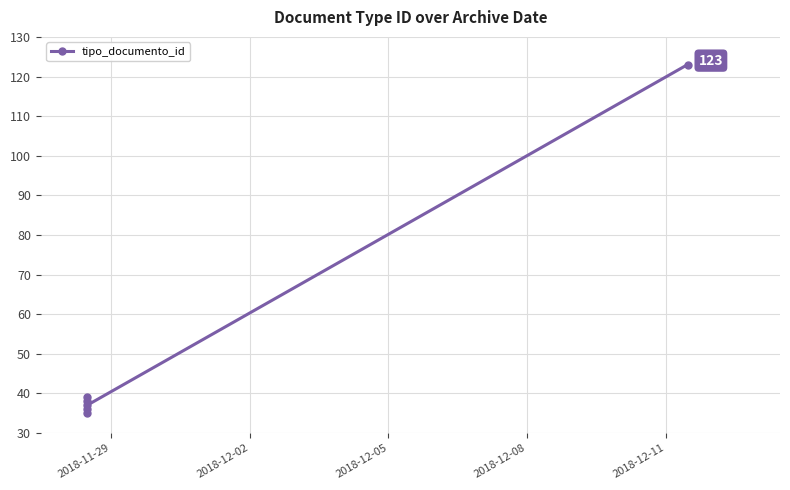

What is the difference between the maximum and minimum values?

88